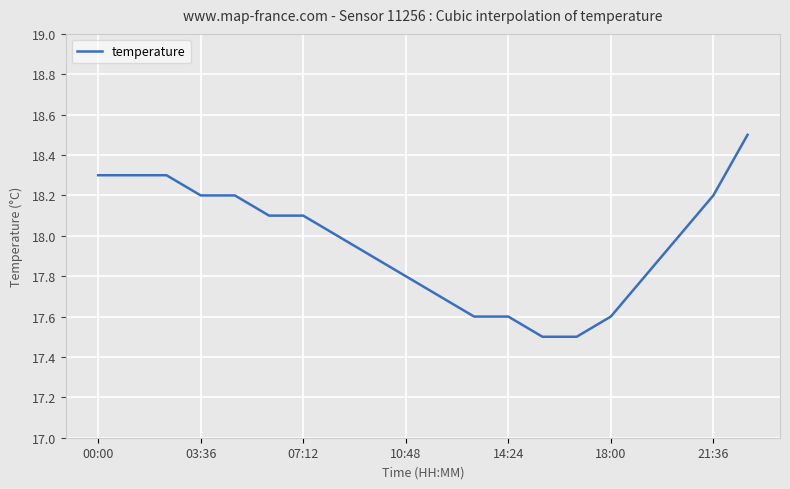

What is the difference between the maximum and minimum values?

1.0